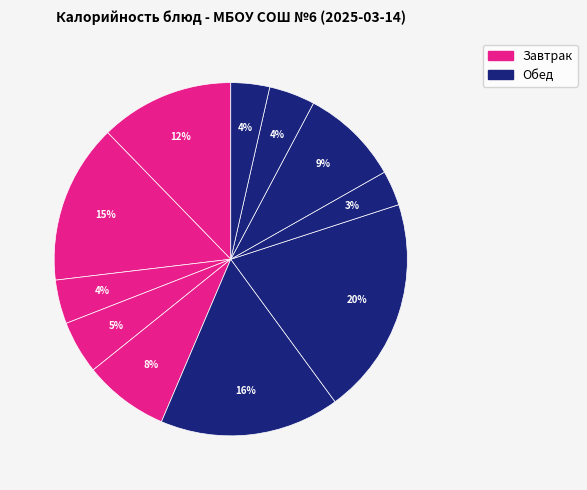

To the nearest percent, what is the difference between the largest and smallest slice percentages?

17%